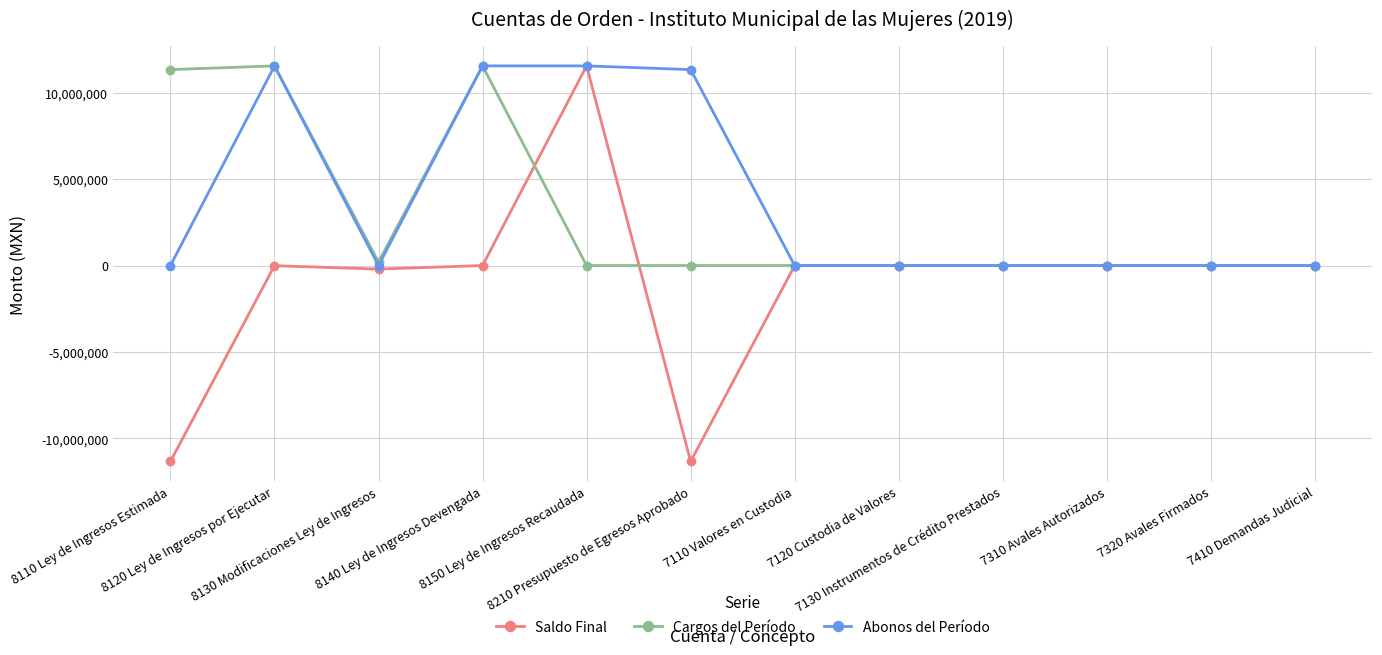

What is the highest value of the Abonos del Período series?

11547948.3